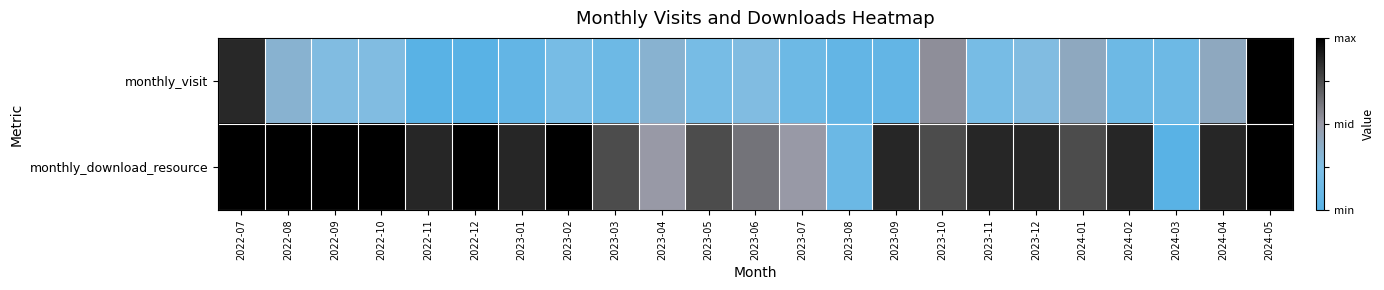

At 2024-01, list the series in order from largest to smallest.

monthly_visit, monthly_download_resource